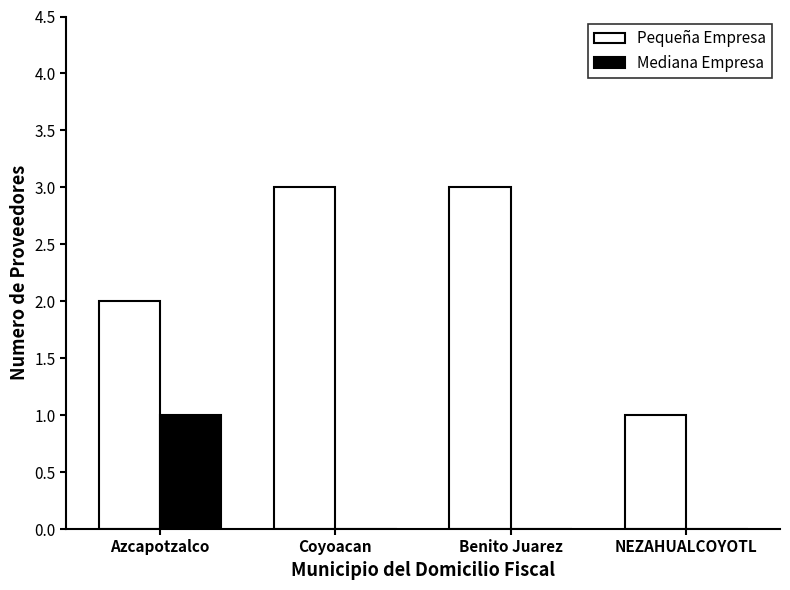

Between Coyoacan and NEZAHUALCOYOTL, which series saw the biggest shift?

Pequeña Empresa